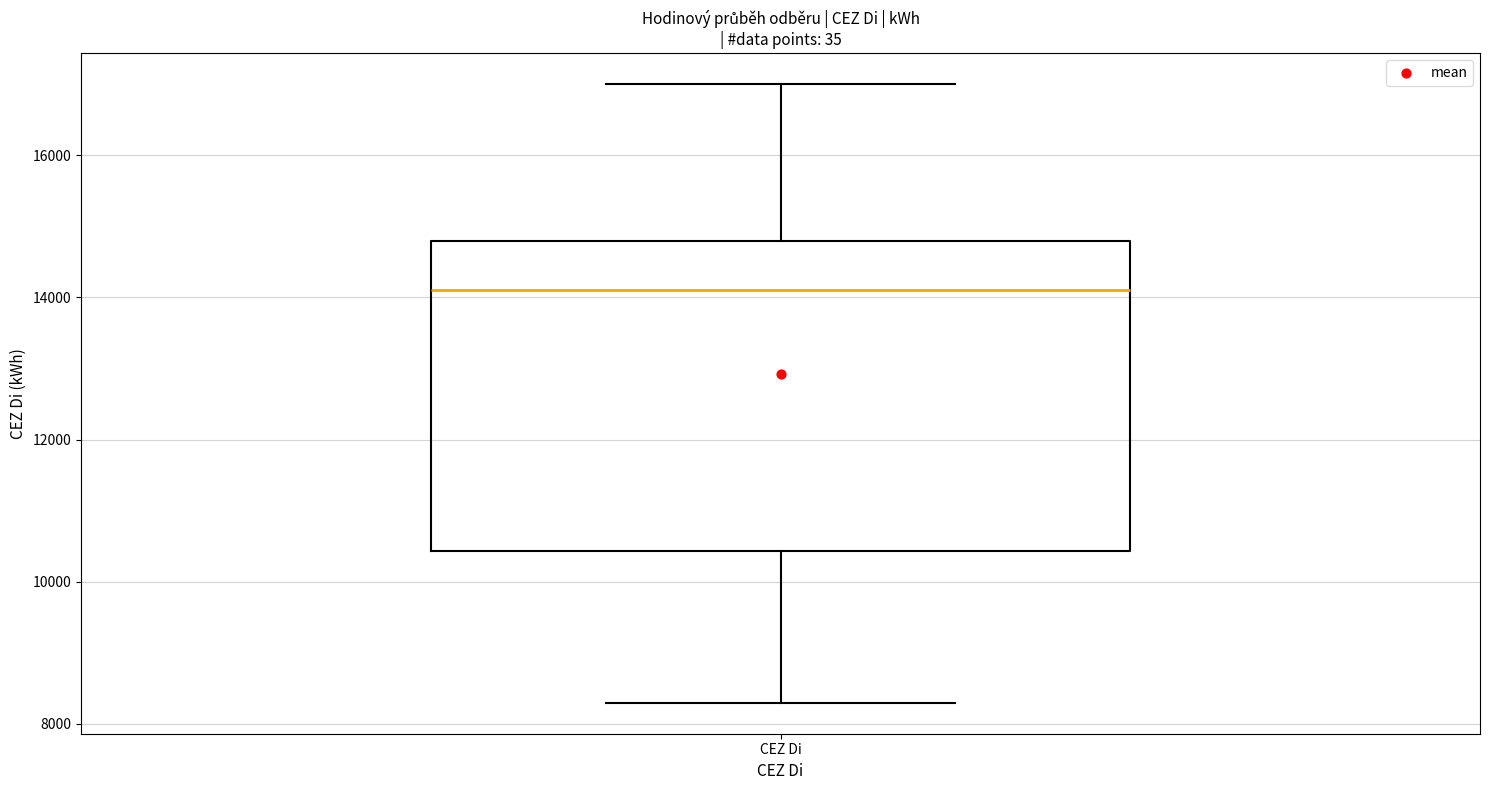

Where does the lower whisker of the box for CEZ Di end on the y-axis? The values are not printed on the chart, so give them approximately, as read against the axis.

8200